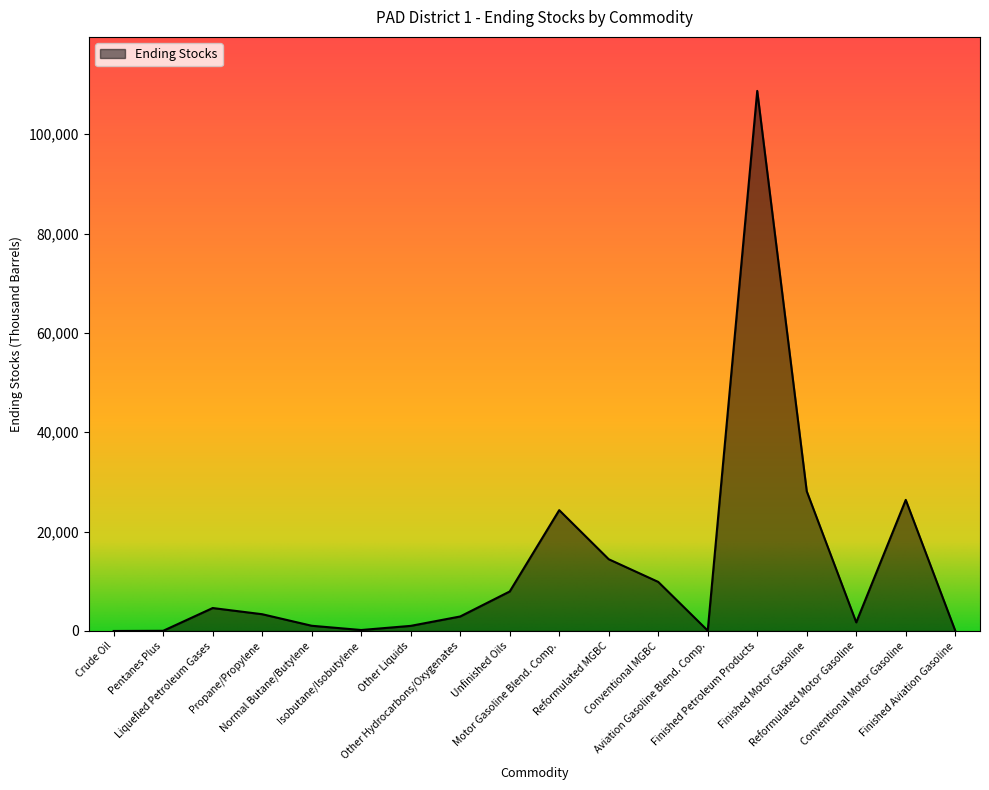

What is the greatest value displayed?

108713